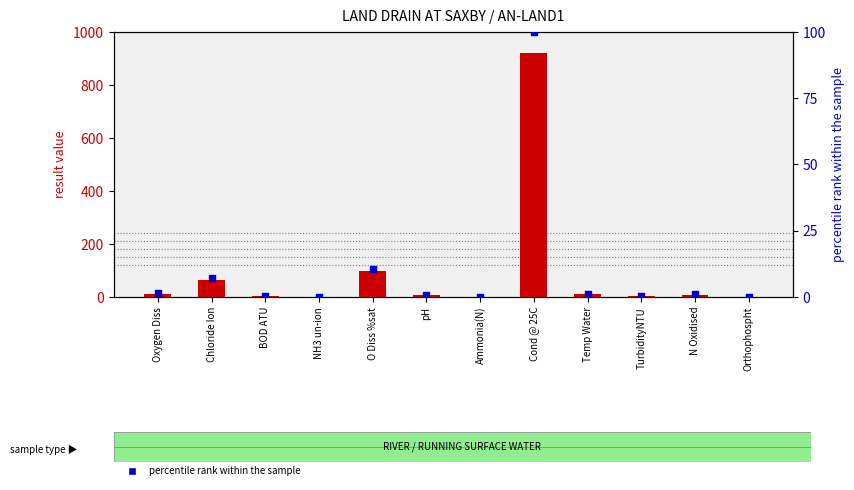

Which series has the widest spread of Y values?

result